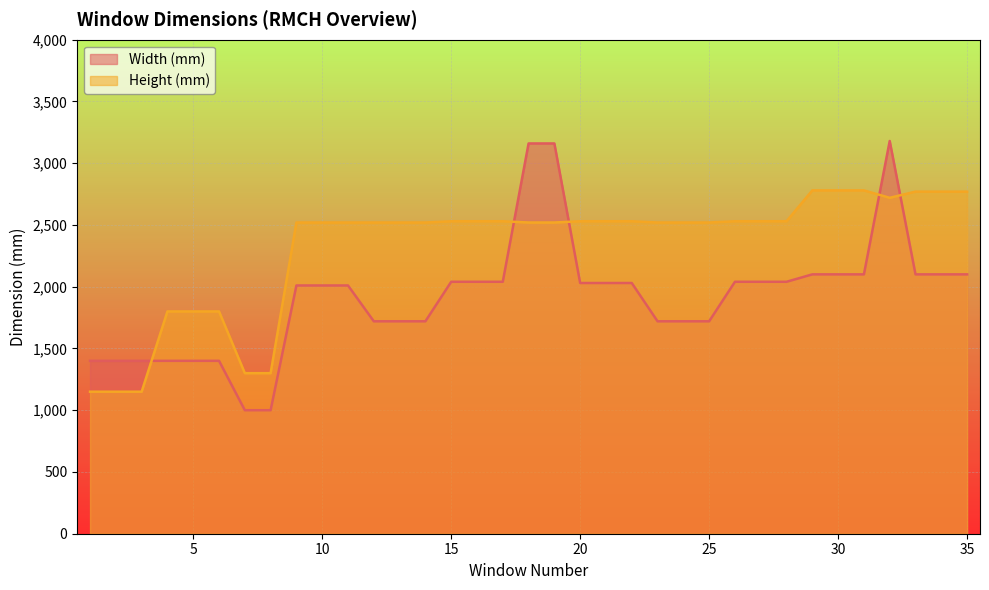

How many intersections are there between Height (mm) and Width (mm)?

5